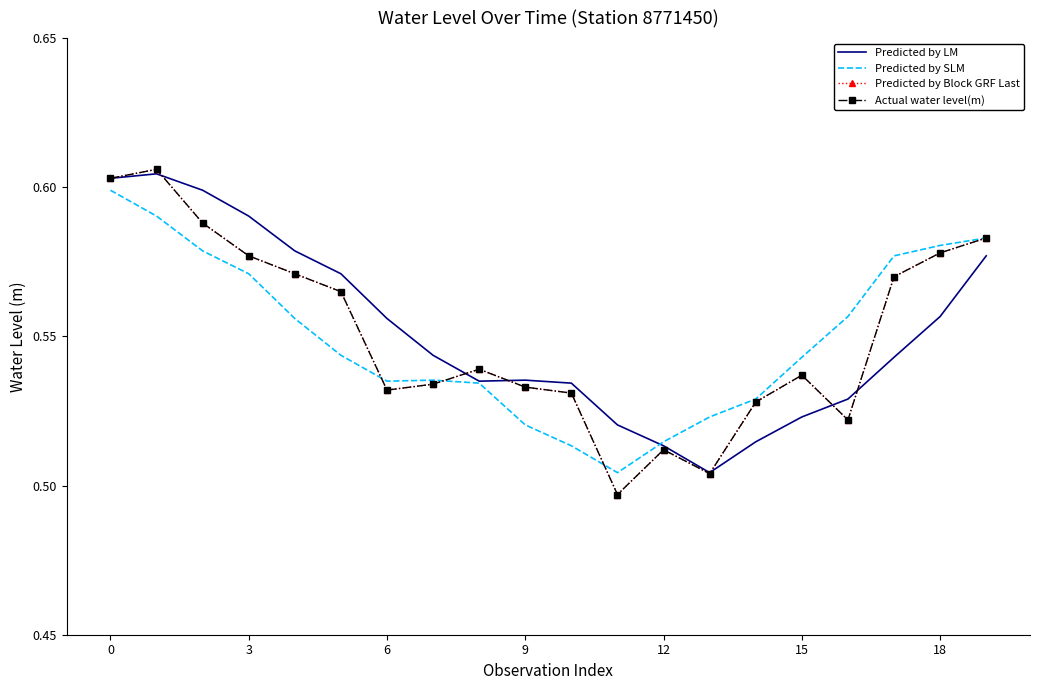

Which category has the lowest value in the Predicted by SLM series?

11